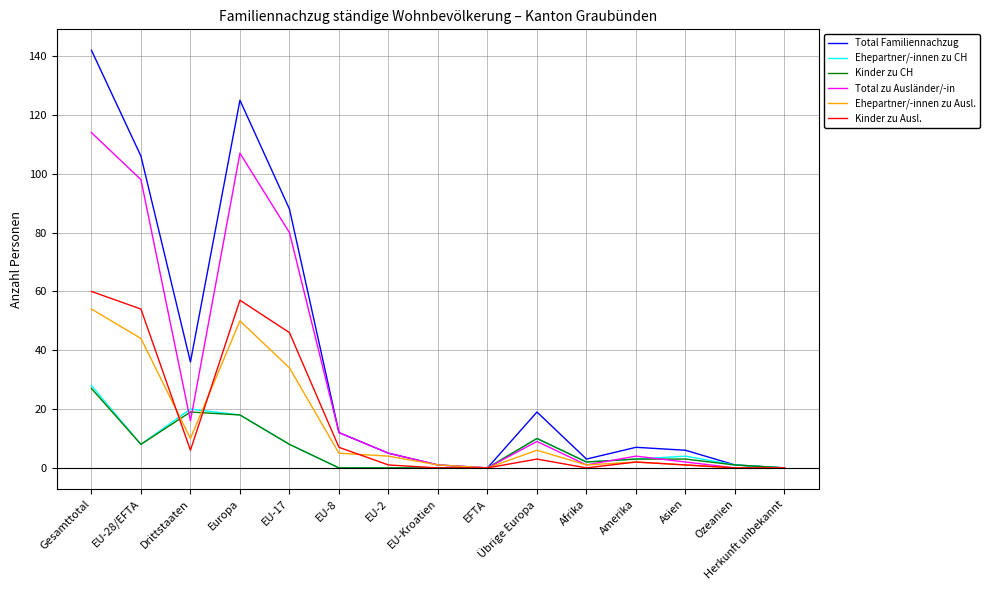

Where do Kinder zu CH and Total zu Ausländer/-in first cross each other?

EU-28/EFTA and Drittstaaten